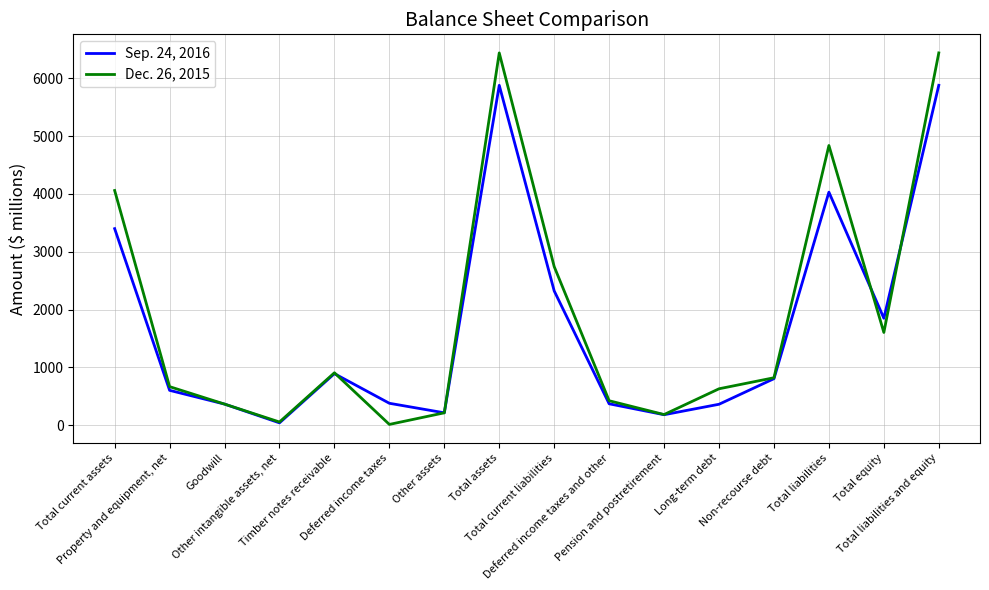

True or false: Sep. 24, 2016 has a value of 3528 at Total assets.

False